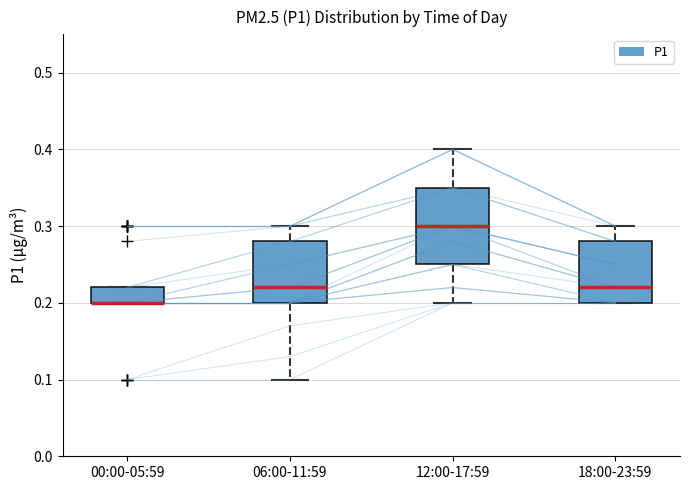

Reading left to right, read every box against the y-axis: the position of its median line, the range the box covers, and the ends of its whiskers. The values are not printed on the chart, so give them approximately, as read against the axis.

00:00-05:59: median 0.20 (drawn on the box's lower edge), box 0.20 to 0.22, whiskers 0.20 to 0.22
06:00-11:59: median 0.22, box 0.20 to 0.28, whiskers 0.10 to 0.30
12:00-17:59: median 0.30, box 0.25 to 0.35, whiskers 0.20 to 0.40
18:00-23:59: median 0.22, box 0.20 to 0.28, whiskers 0.20 to 0.30